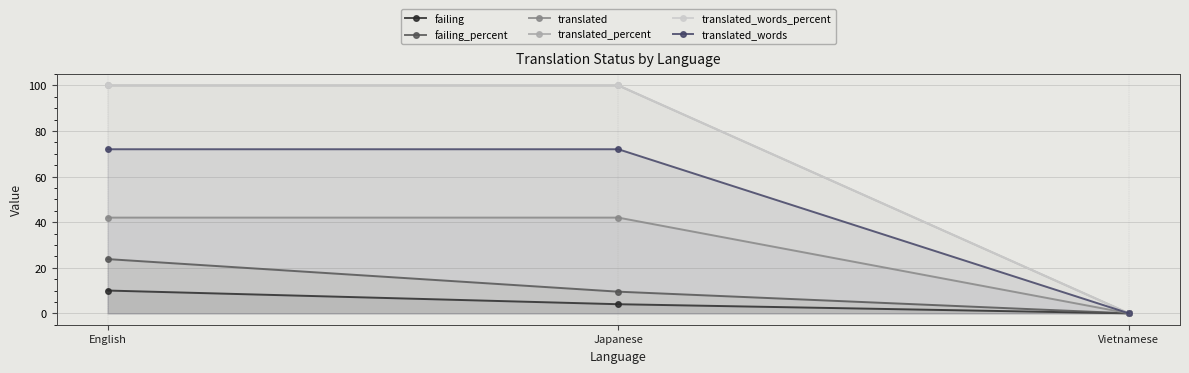

What position from the right is Vietnamese?

1